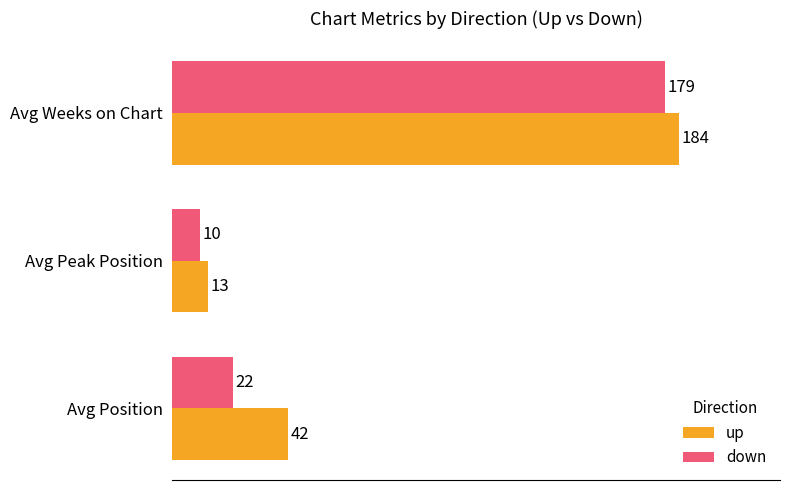

Rank the series by their average value, from highest to lowest.

up, down